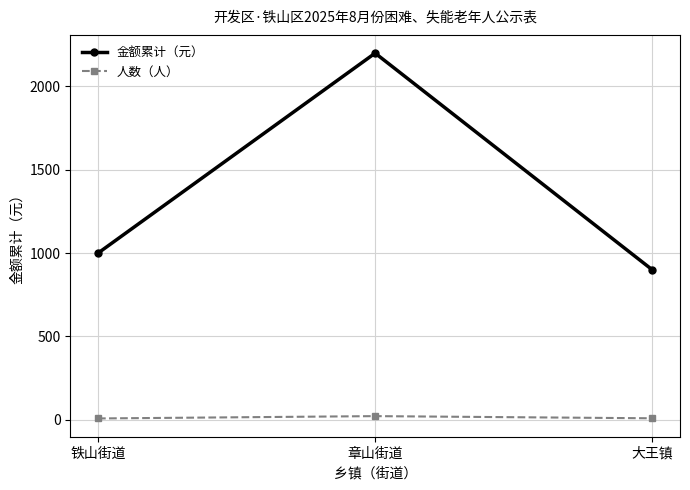

List the series in order of their peak value, lowest first.

人数（人）, 金额累计（元）